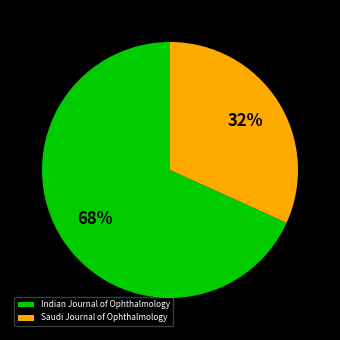

Is there a majority slice in this chart?

Yes